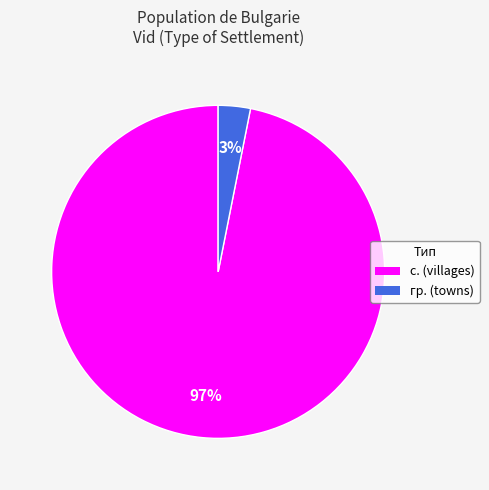

How many slices are in this pie chart?

2